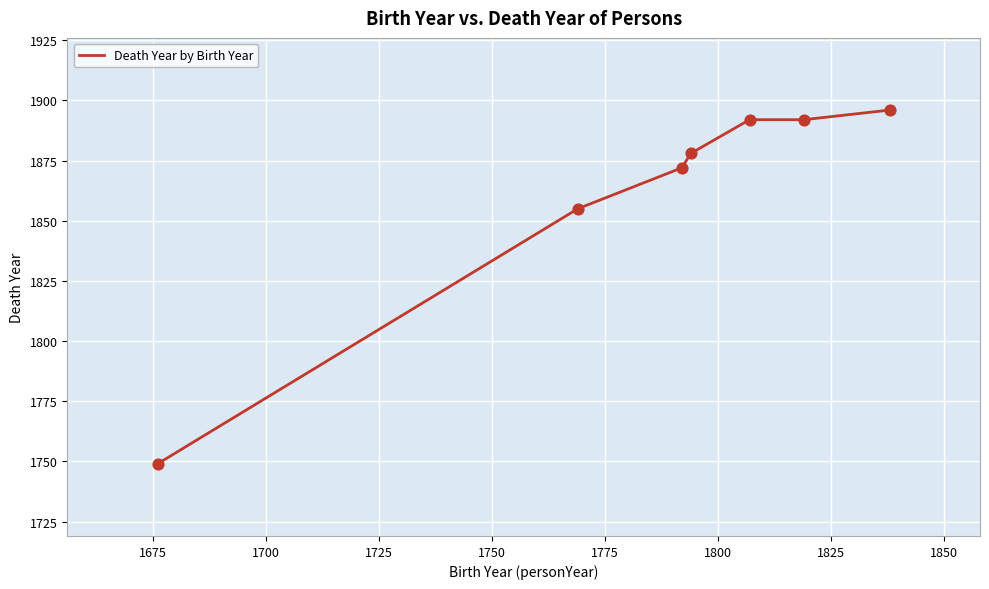

What is the sum of all values?

13034